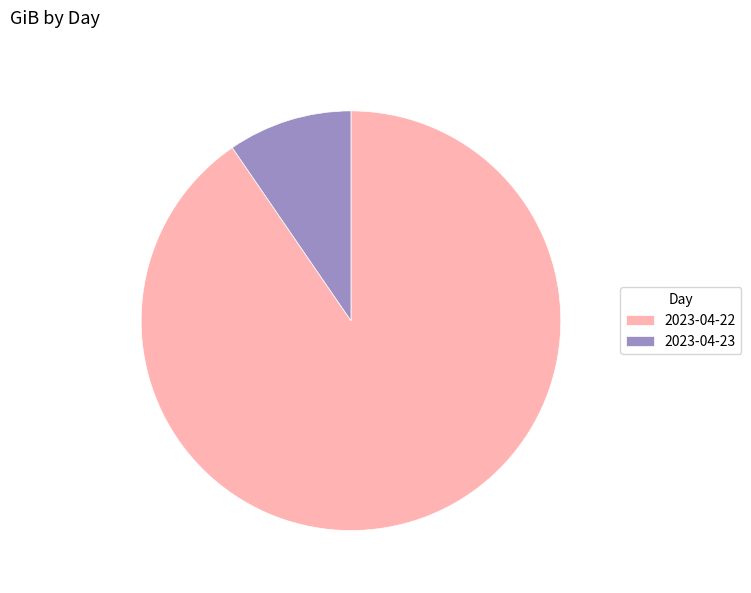

Which has a higher value, 2023-04-22 or 2023-04-23?

2023-04-22